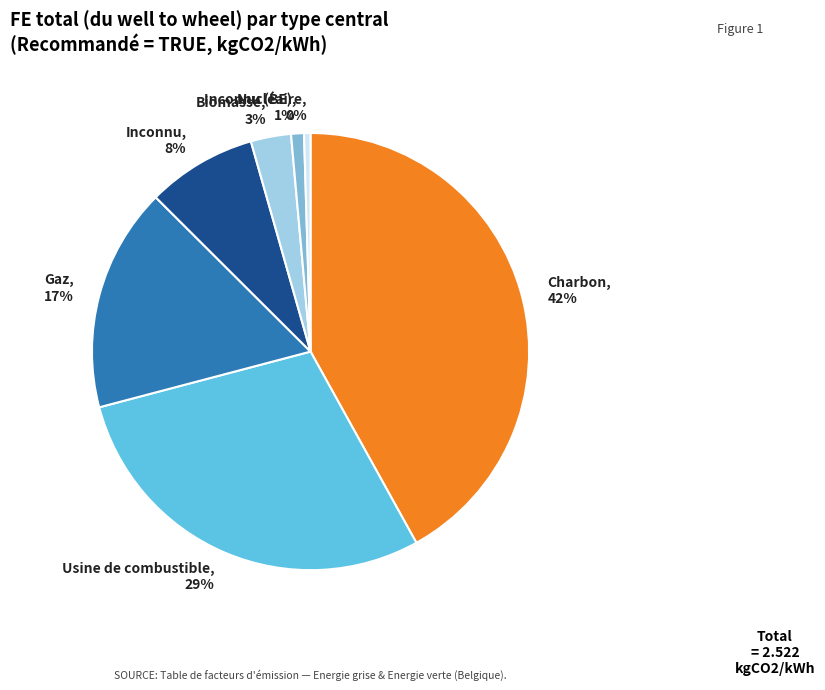

Combined, do Gaz, 17% and Usine de combustible, 29% account for over 50%?

No